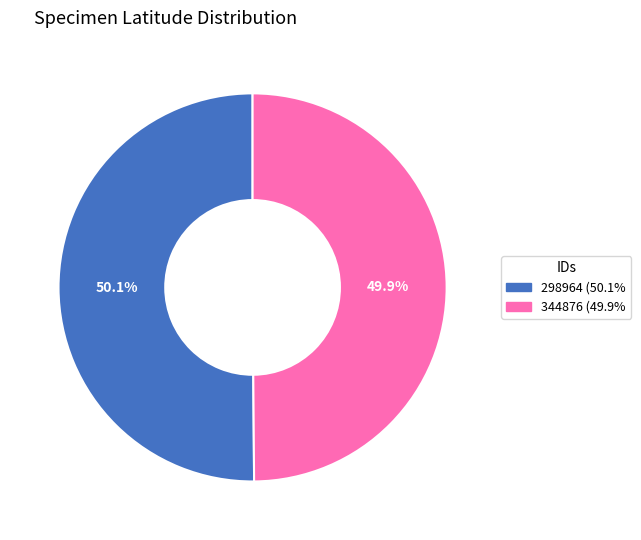

Approximately how many times larger is the value at 344876 compared to 298964?

1.0